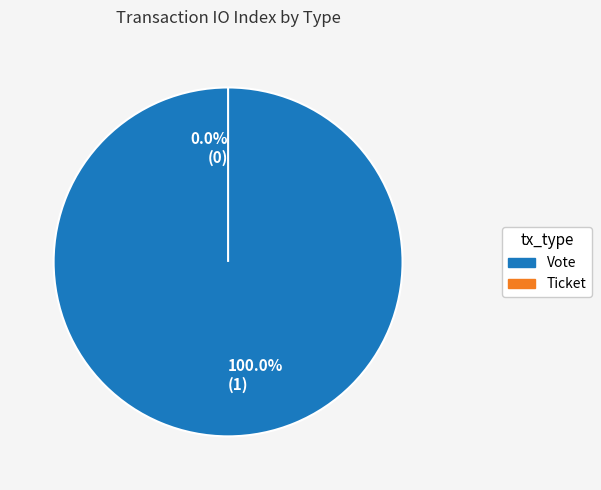

Is it true that Vote is 100% of the pie?

True